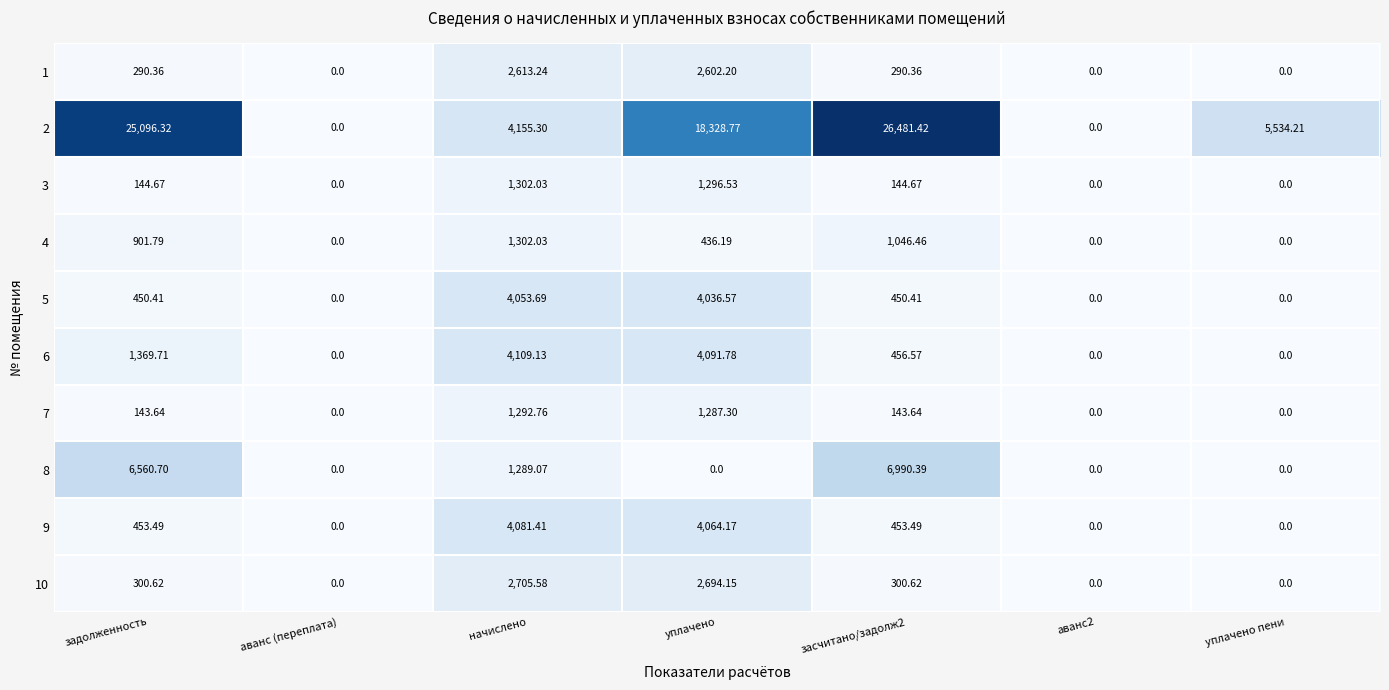

At which category is the sum across all series the highest?

уплачено